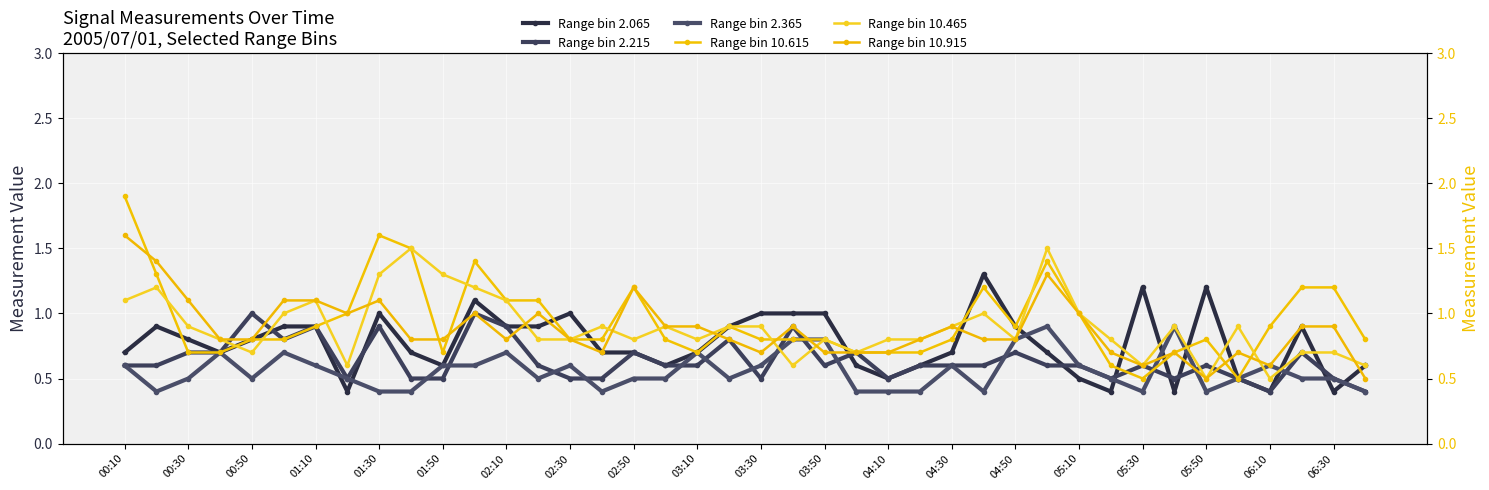

What are all the series names shown in the legend?

Range bin 2.065, Range bin 2.215, Range bin 2.365, Range bin 10.615, Range bin 10.465, Range bin 10.915